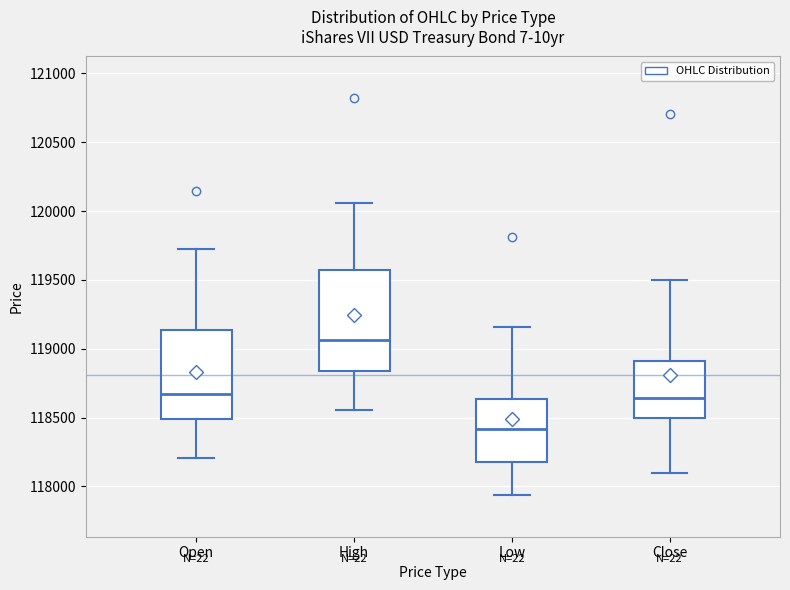

Reading left to right, transcribe this box plot: for each box, give where its median line is, the range the box spans, and where its two whiskers end, as read against the y-axis. The values are not printed on the chart, so give them approximately, as read against the axis.

Open: median 118650, box 118500 to 119150, whiskers 118200 to 119700
High: median 119050, box 118850 to 119550, whiskers 118550 to 120050
Low: median 118400, box 118200 to 118650, whiskers 117950 to 119150
Close: median 118650, box 118500 to 118900, whiskers 118100 to 119500